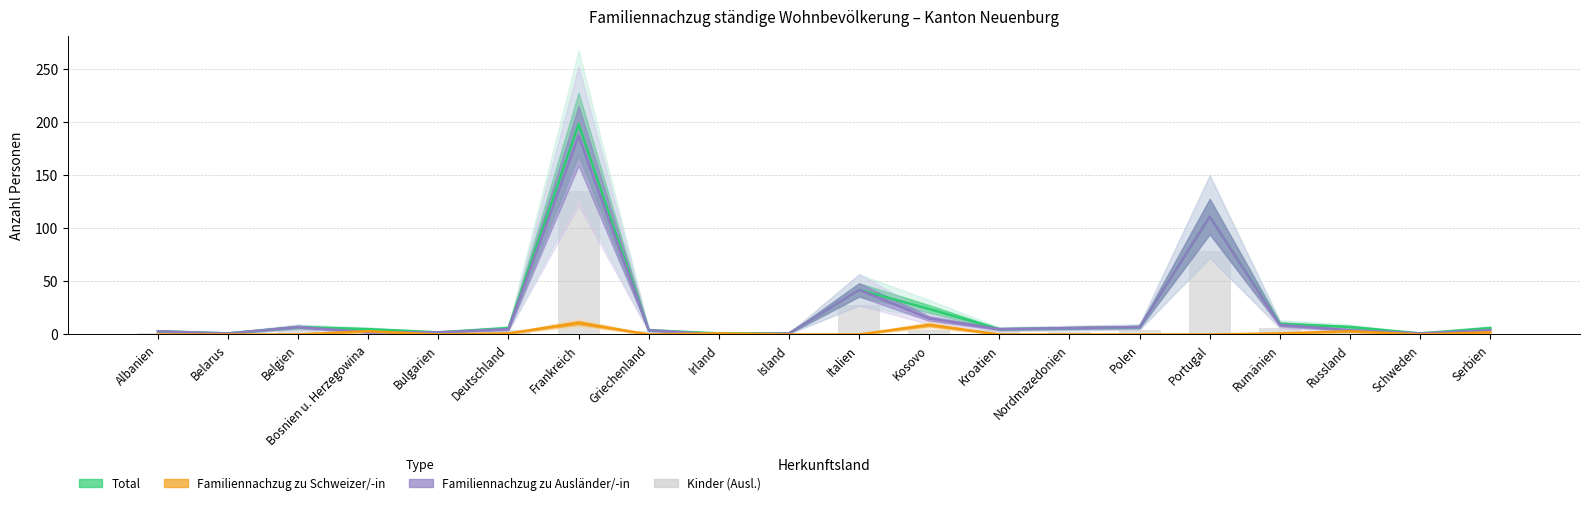

At which category does the chart reach its minimum across all series?

Irland